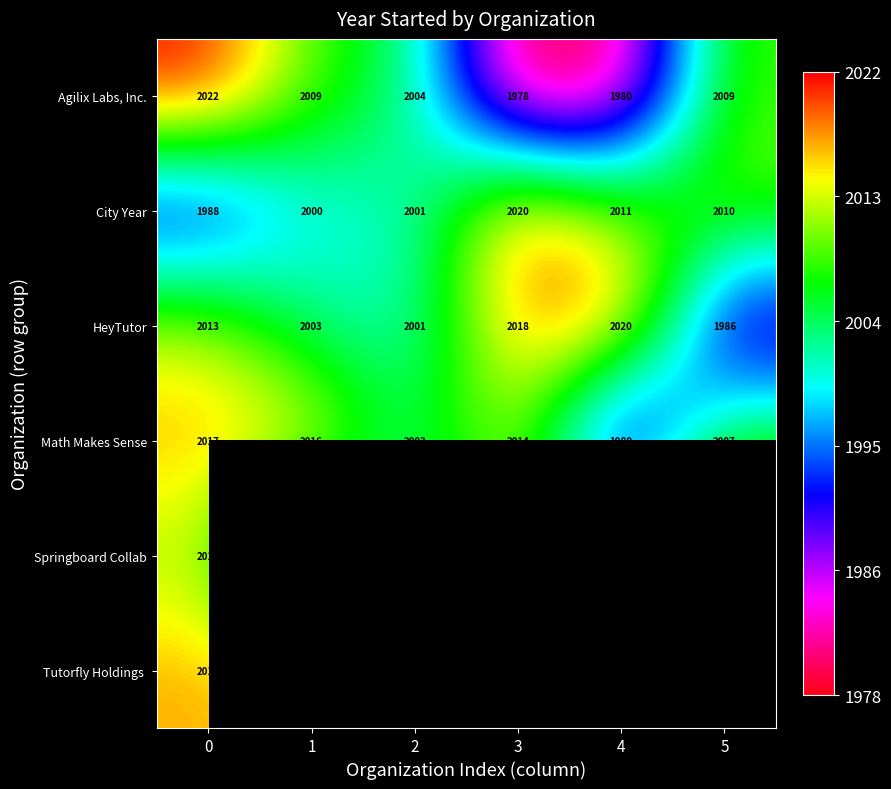

What is the difference between the second highest and minimum values in the Math Makes Sense series?

36